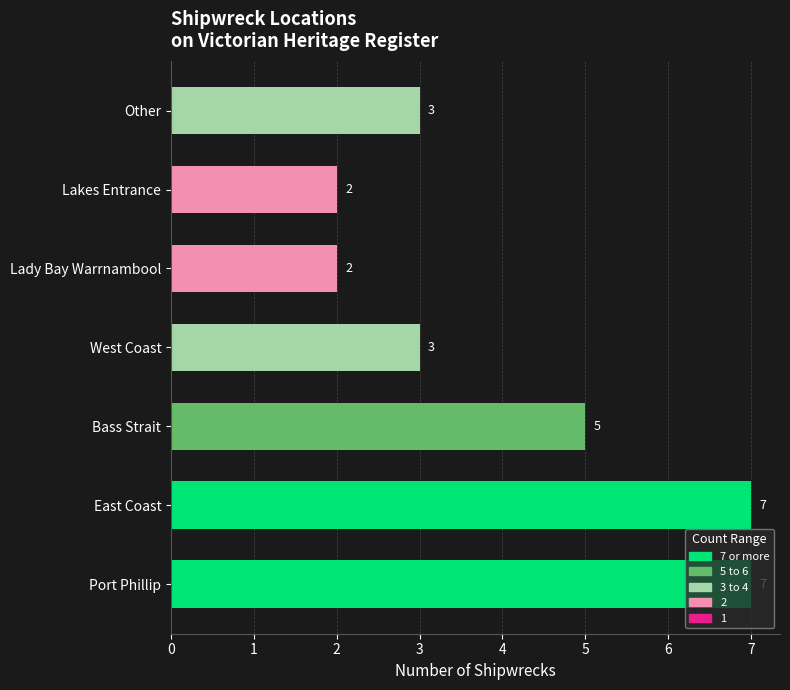

Is it true that the value at Lady Bay Warrnambool is 2?

True